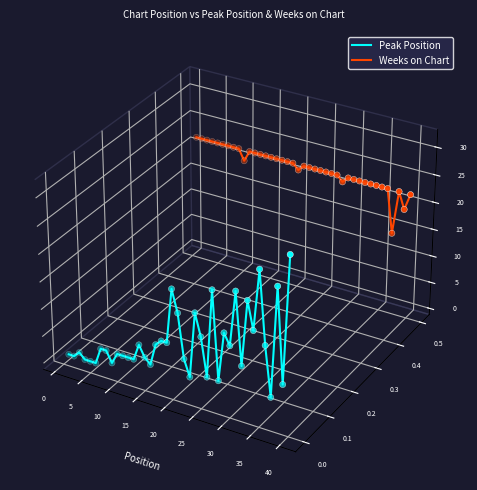

What are all the series names shown in the legend?

Peak Position, Weeks on Chart